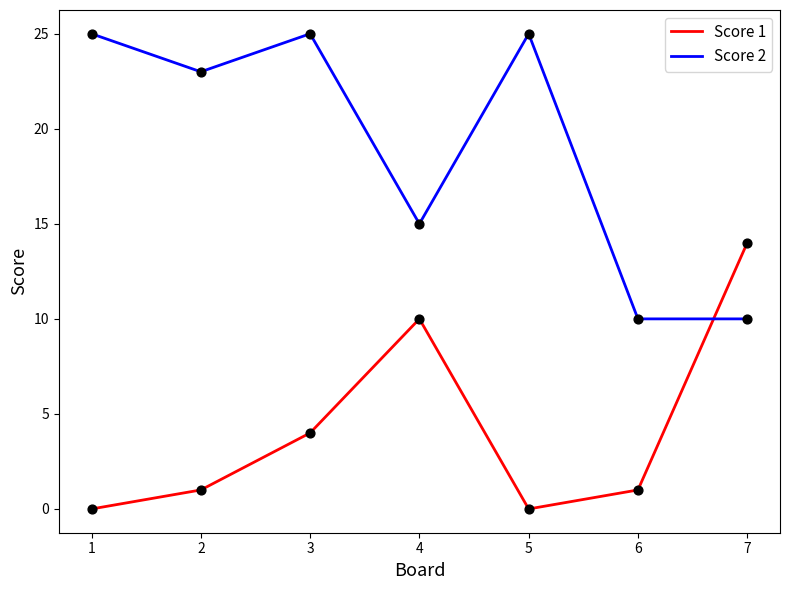

List the series in order of their peak value, lowest first.

Score 1, Score 2